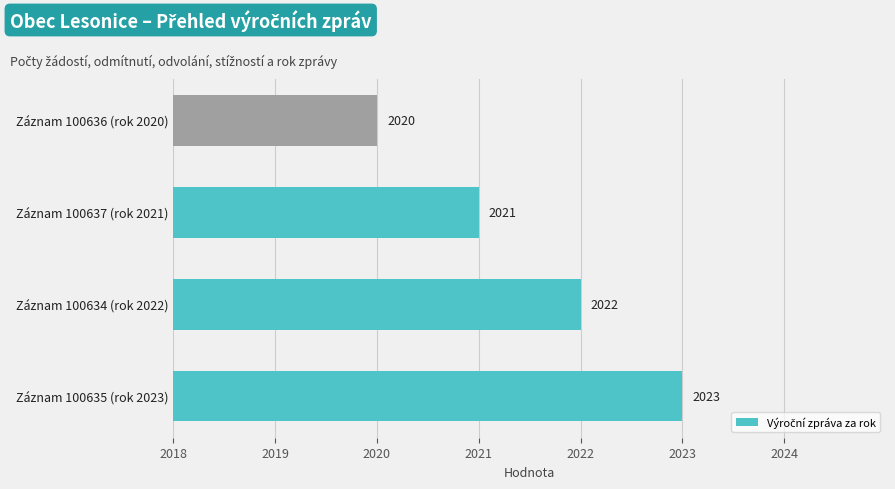

How many values are below 2022?

2